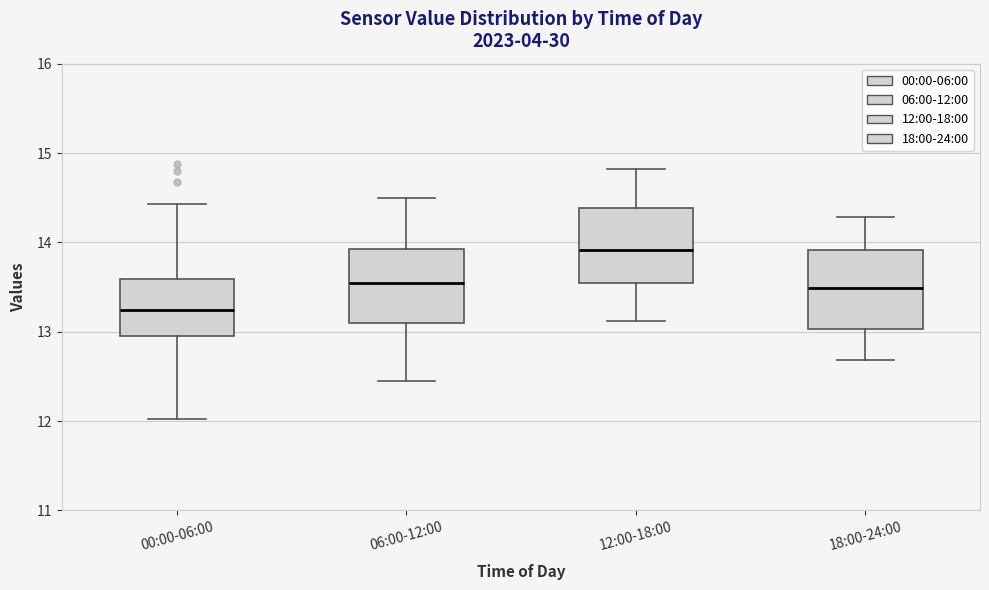

Reading left to right, read every box against the y-axis: the position of its median line, the range the box covers, and the ends of its whiskers. The values are not printed on the chart, so give them approximately, as read against the axis.

00:00-06:00: median 13.2, box 12.9 to 13.6, whiskers 12.0 to 14.4
06:00-12:00: median 13.6, box 13.1 to 13.9, whiskers 12.5 to 14.5
12:00-18:00: median 13.9, box 13.6 to 14.4, whiskers 13.1 to 14.8
18:00-24:00: median 13.5, box 13.0 to 13.9, whiskers 12.7 to 14.3